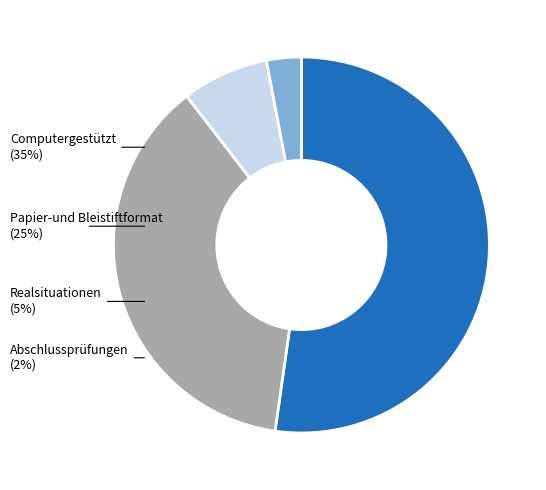

Is there any slice that represents more than half of the pie?

Yes